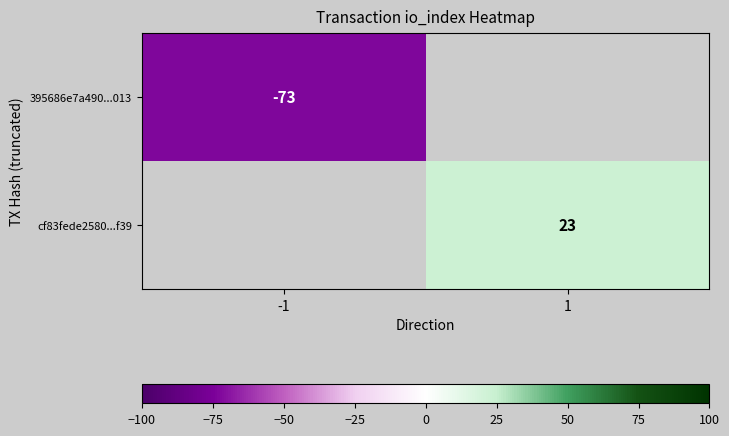

Which label corresponds to the largest value in the chart?

1